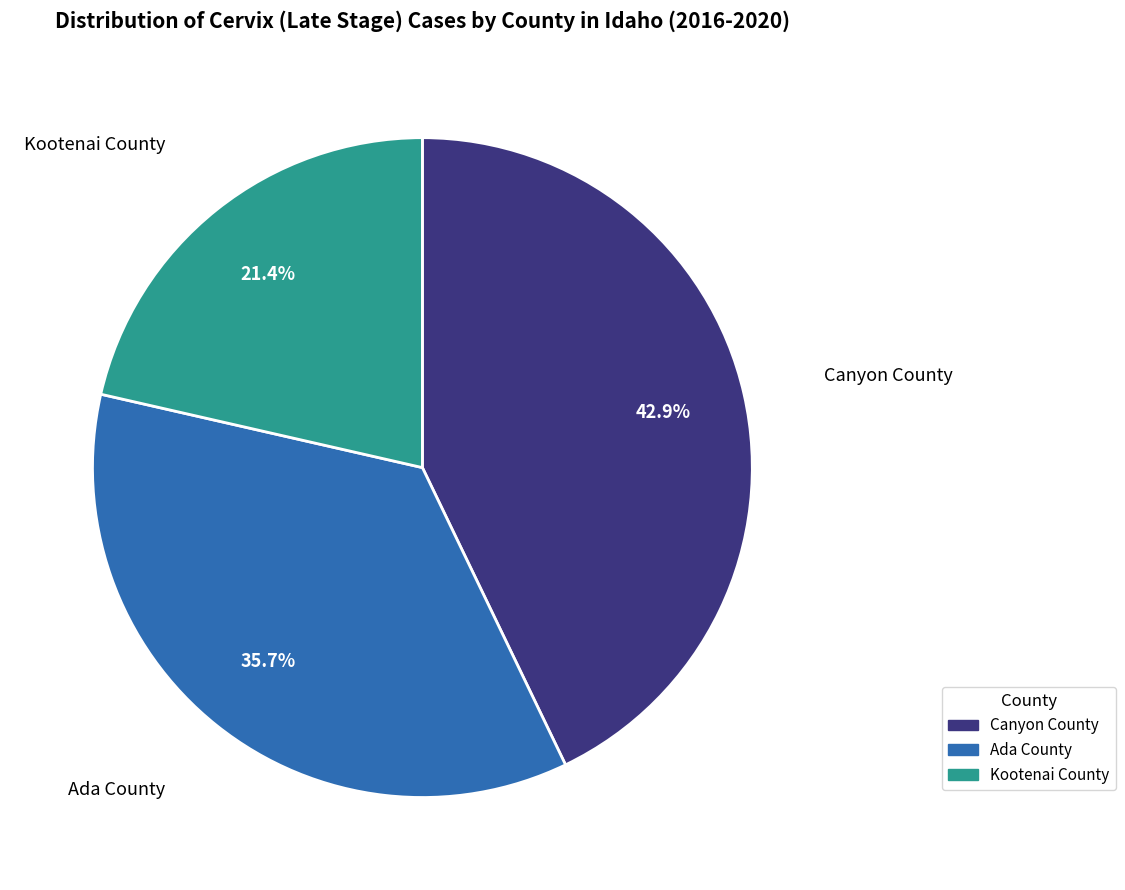

Is there any slice that represents more than half of the pie?

No